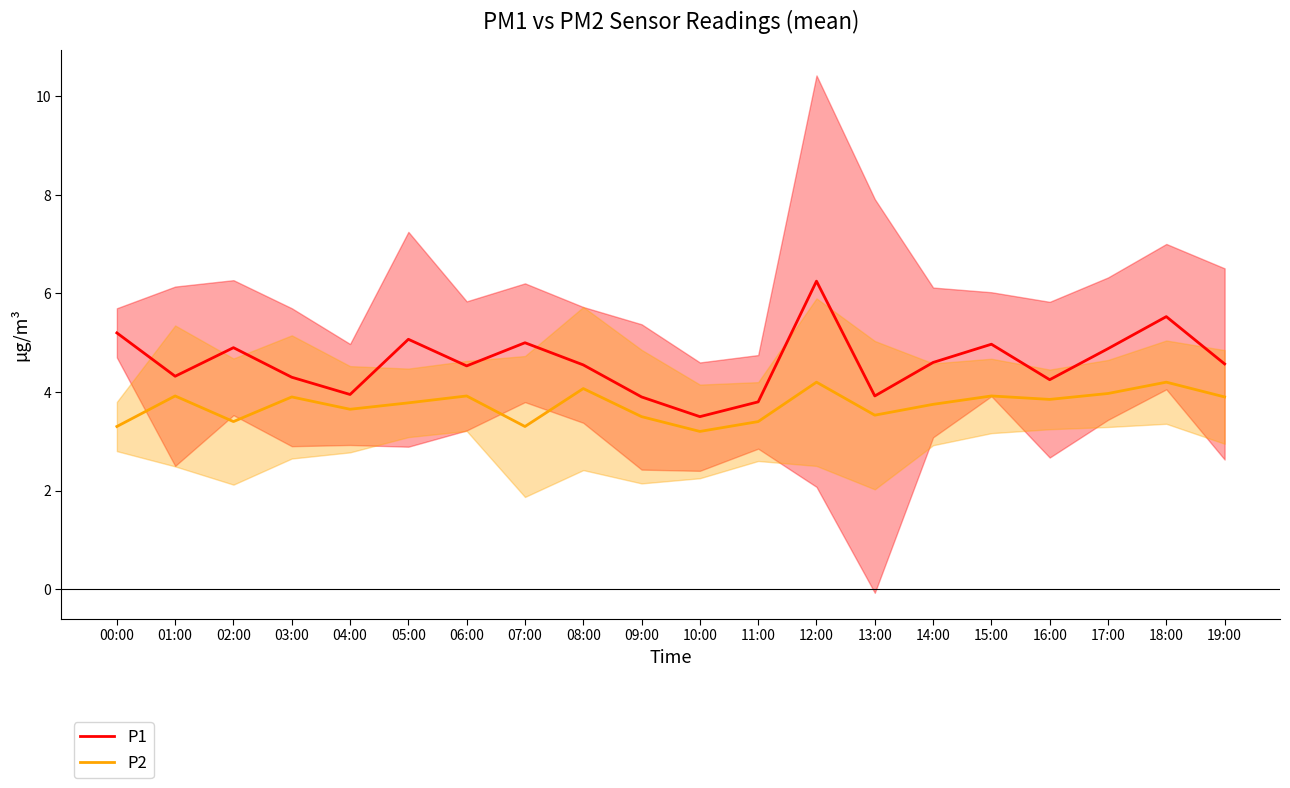

What position from the right is 13:00?

7